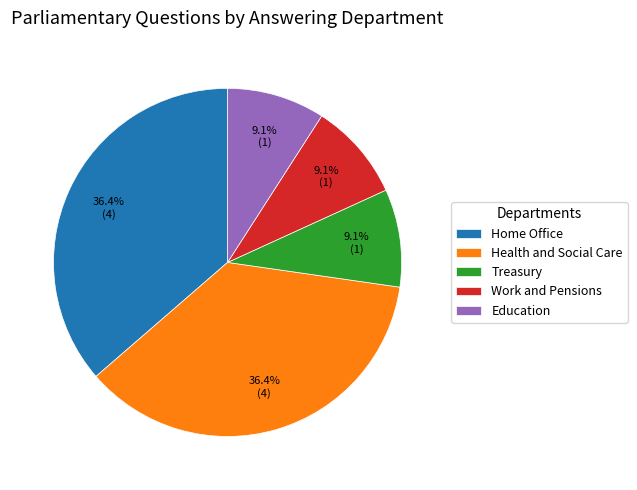

Combined, what portion of the pie is Health and Social Care and Treasury?

45.5%